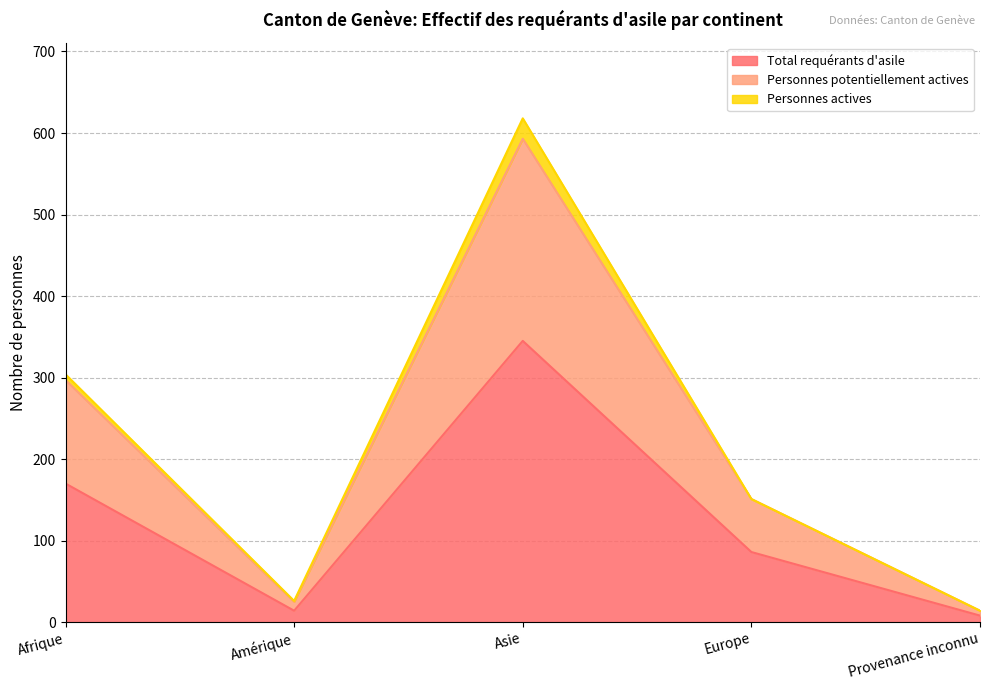

What is the maximum value for Total requérants d'asile?

345